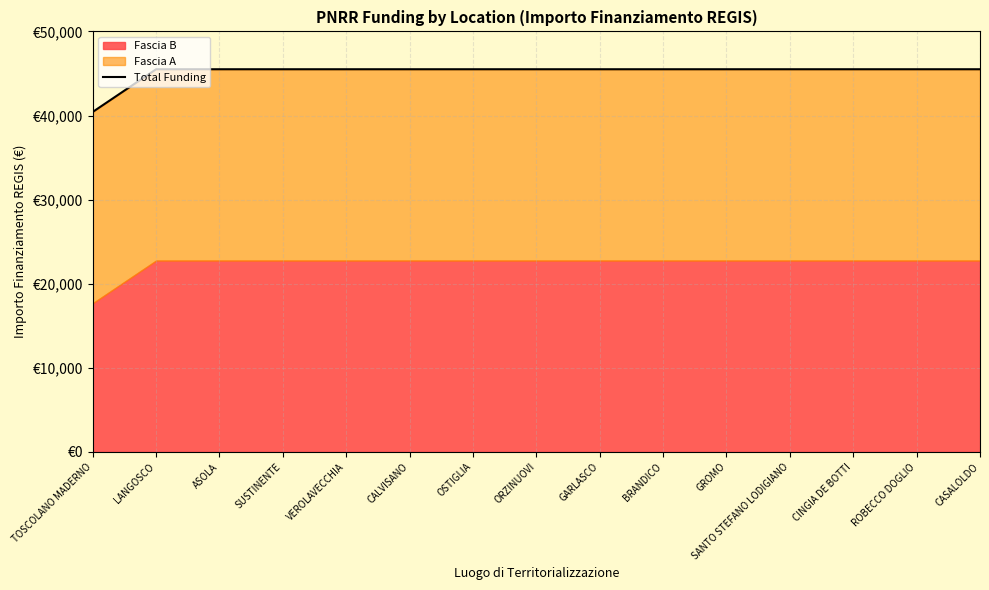

Reading right to left, extract all data points from this chart.

CASALOLDO=45500.0	ROBECCO DOGLIO=45500.0	CINGIA DE BOTTI=45500.0	SANTO STEFANO LODIGIANO=45500.0	GROMO=45500.0	BRANDICO=45500.0	GARLASCO=45500.0	ORZINUOVI=45500.0	OSTIGLIA=45500.0	CALVISANO=45500.0	VEROLAVECCHIA=45500.0	SUSTINENTE=45500.0	ASOLA=45500.0	LANGOSCO=45500.0	TOSCOLANO MADERNO=40424.8